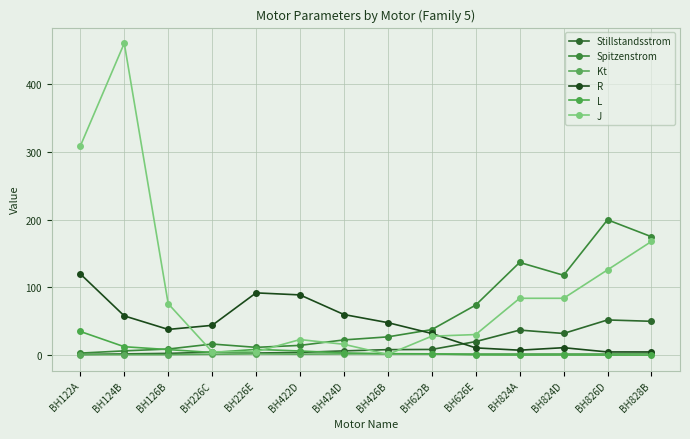

Does the chart have visible grid lines?

Yes